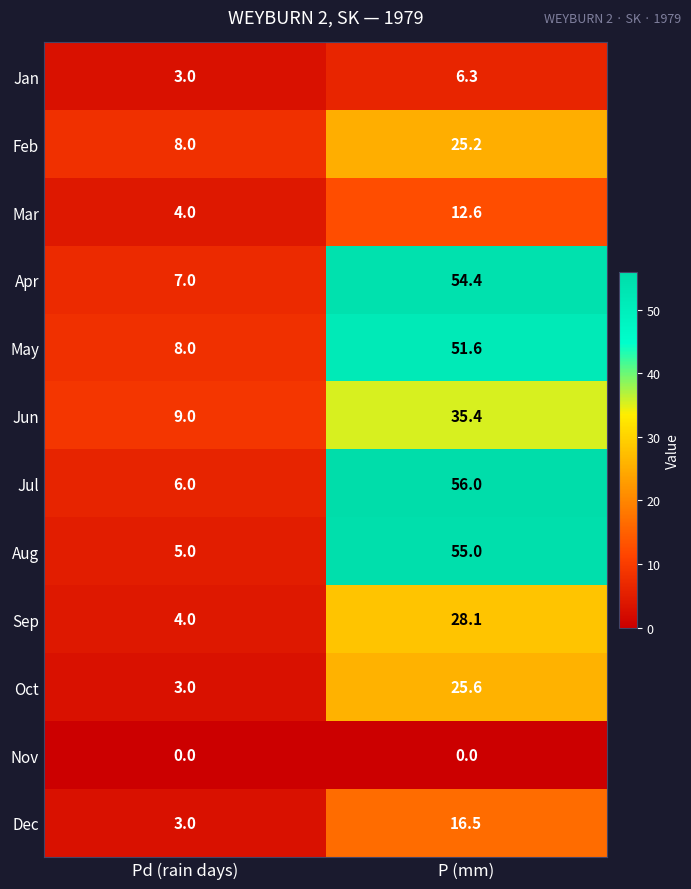

Count the number of data series in this chart.

12